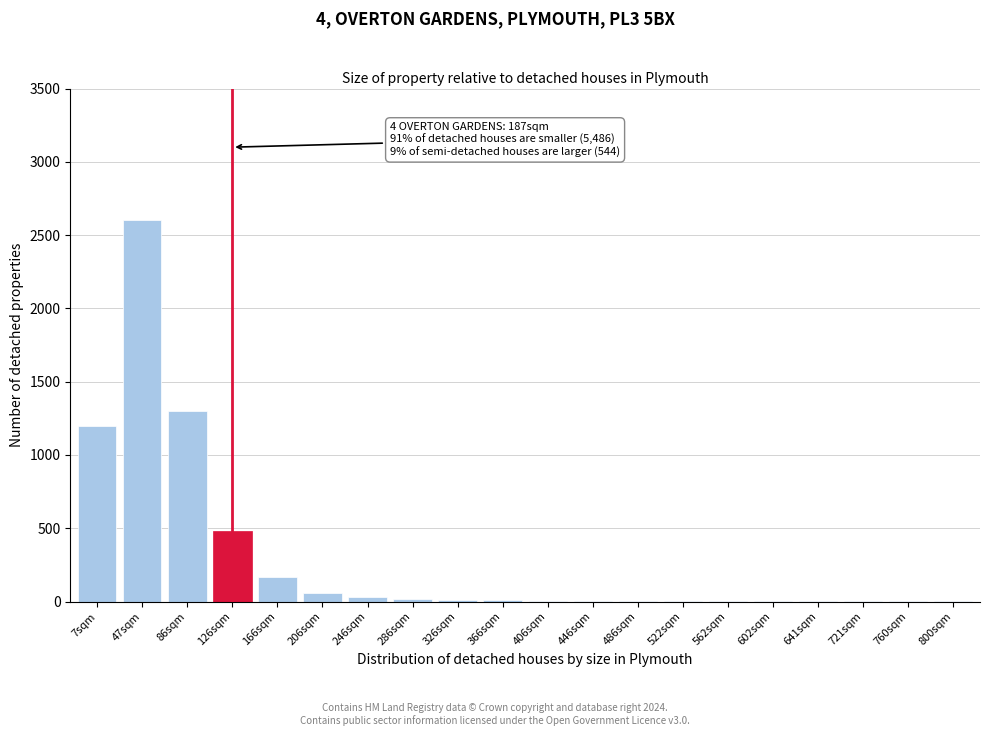

The chart shows a value of 480 at 126sqm. True or false?

True